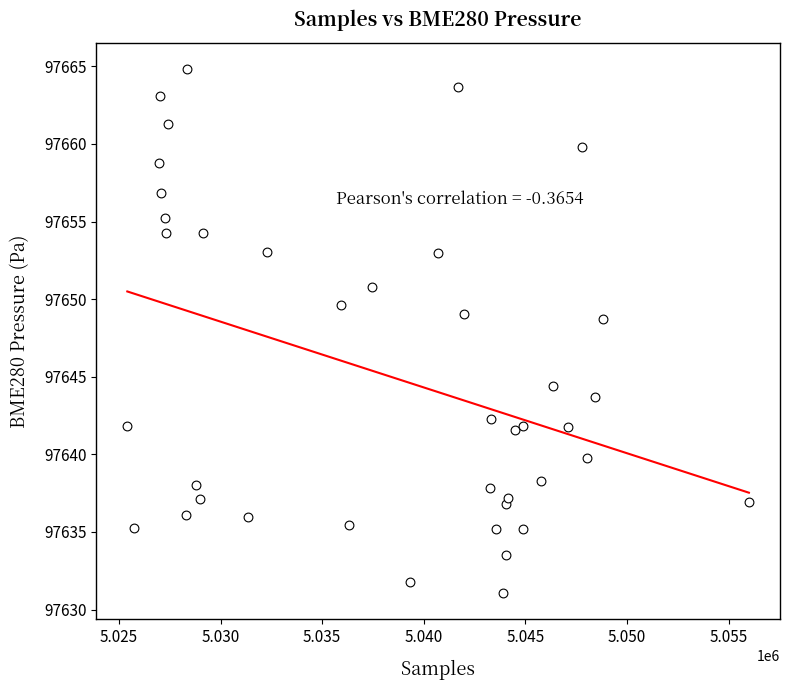

What is the range of X values (max minus min)?

30583.0